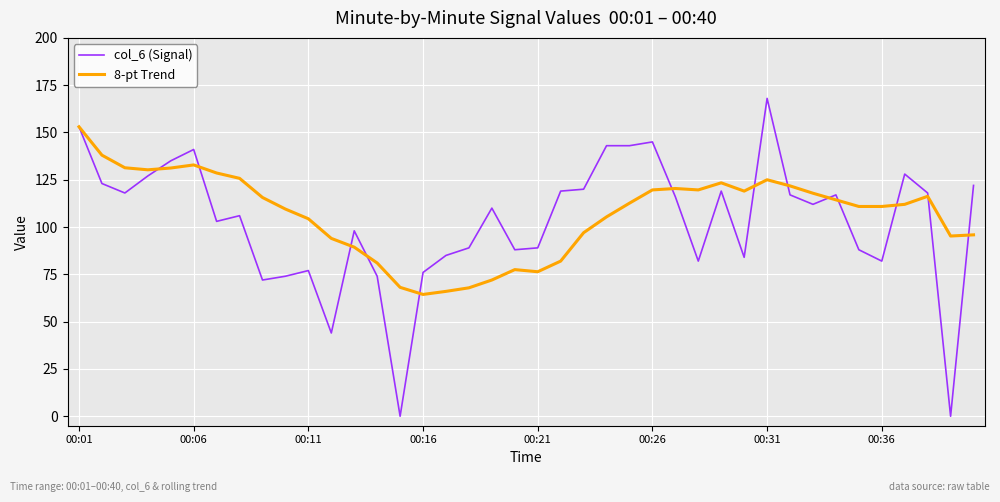

Which series has the largest range (max minus min)?

col_6 (Signal)